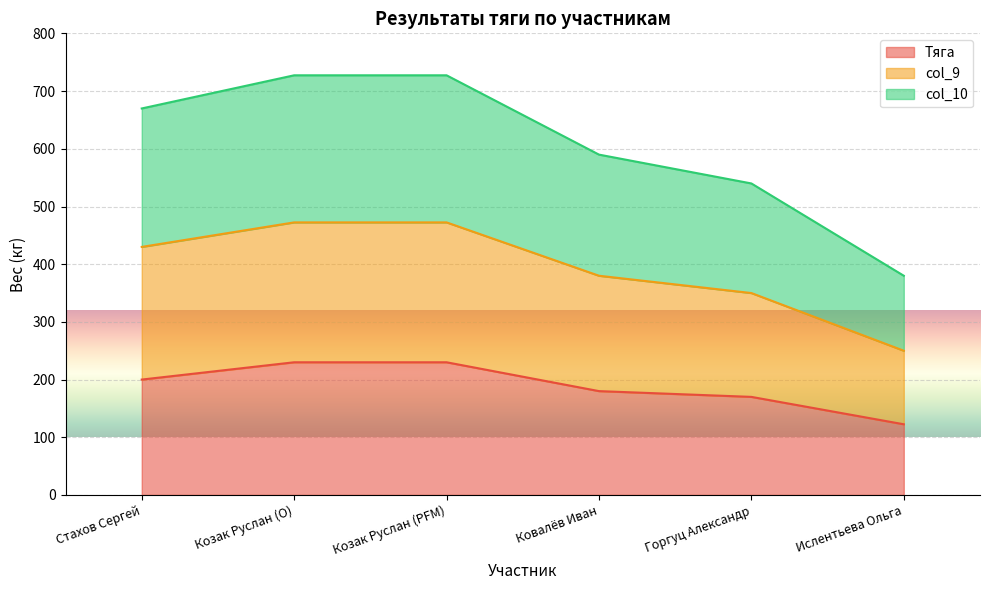

True or false: col_10 has more than 2 points higher than both neighbors.

False